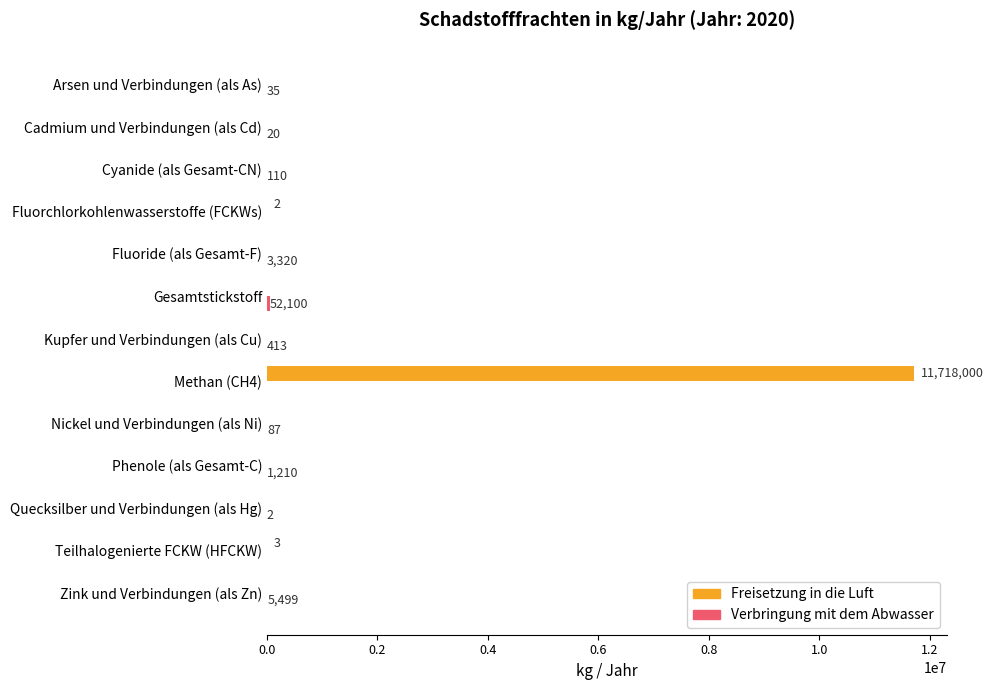

Which series has the largest total across all categories?

Freisetzung in die Luft